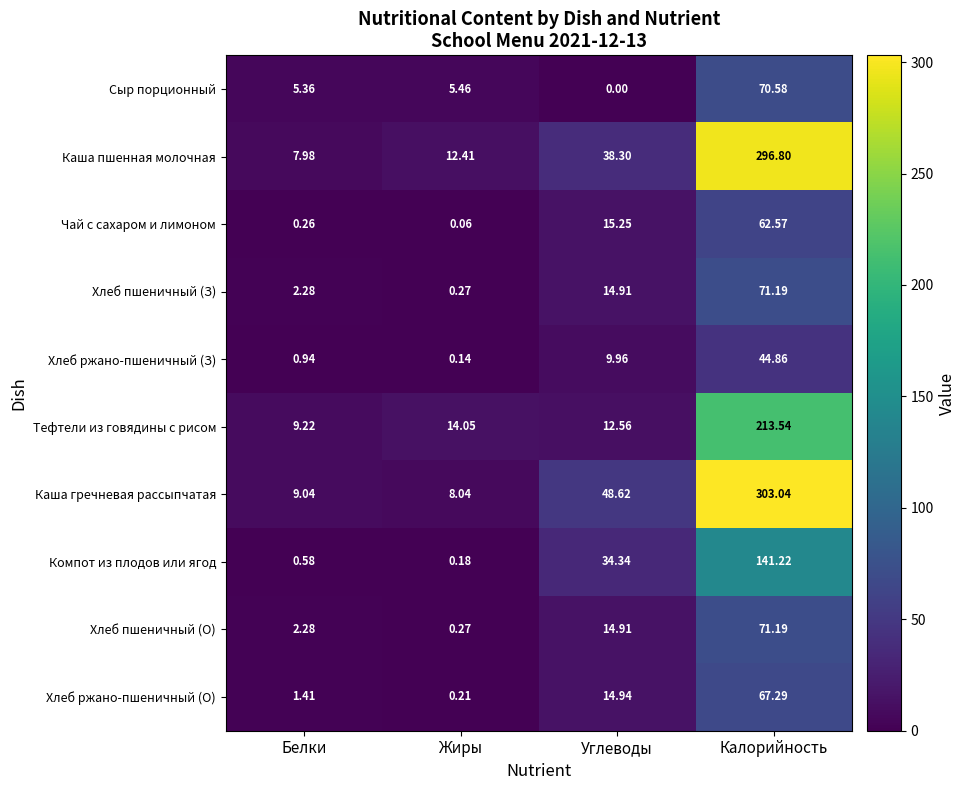

Between Белки and Калорийность, which series saw the biggest shift?

Каша гречневая рассыпчатая